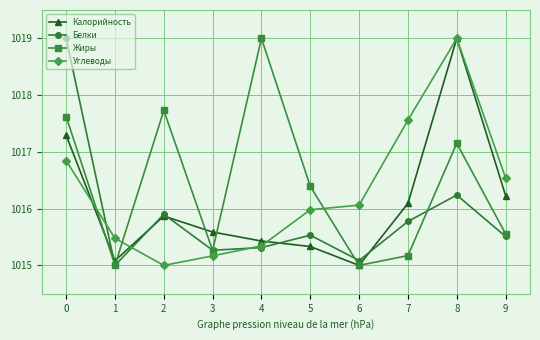

Read the Углеводы value at 4.

1015.3